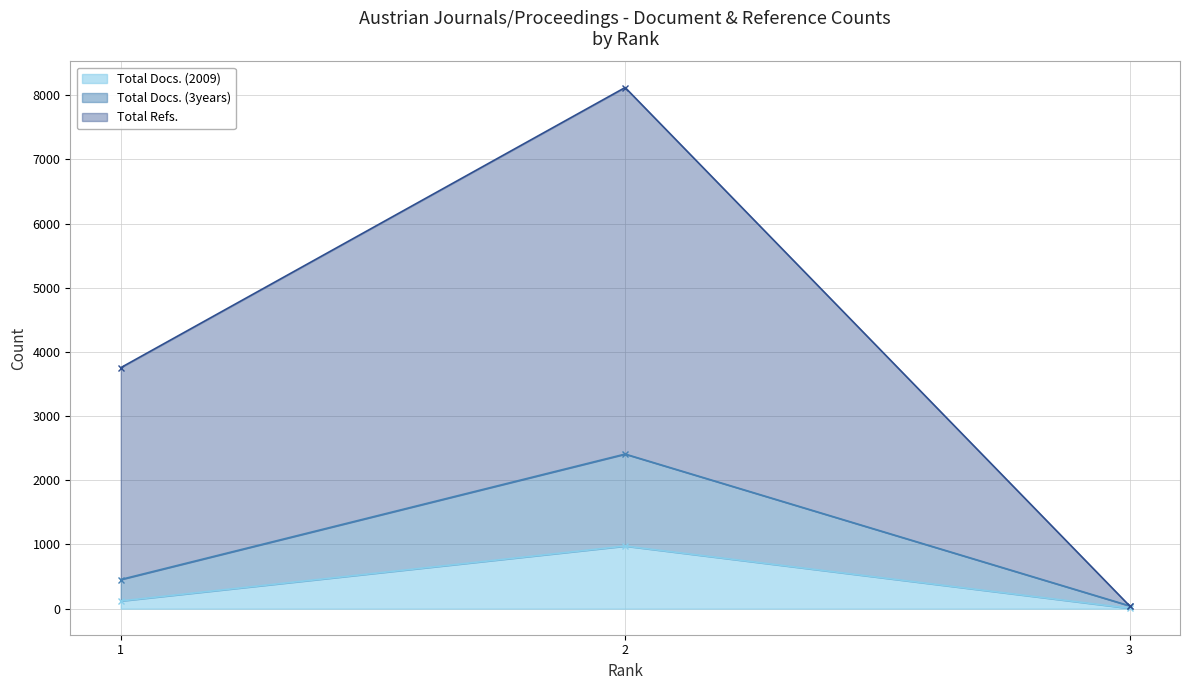

What is the minimum value shown in the chart?

6